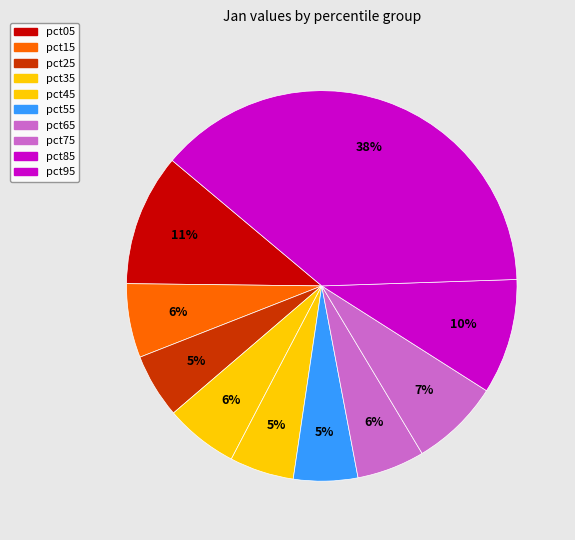

The pct85 slice represents 10% of the pie. True or false?

True